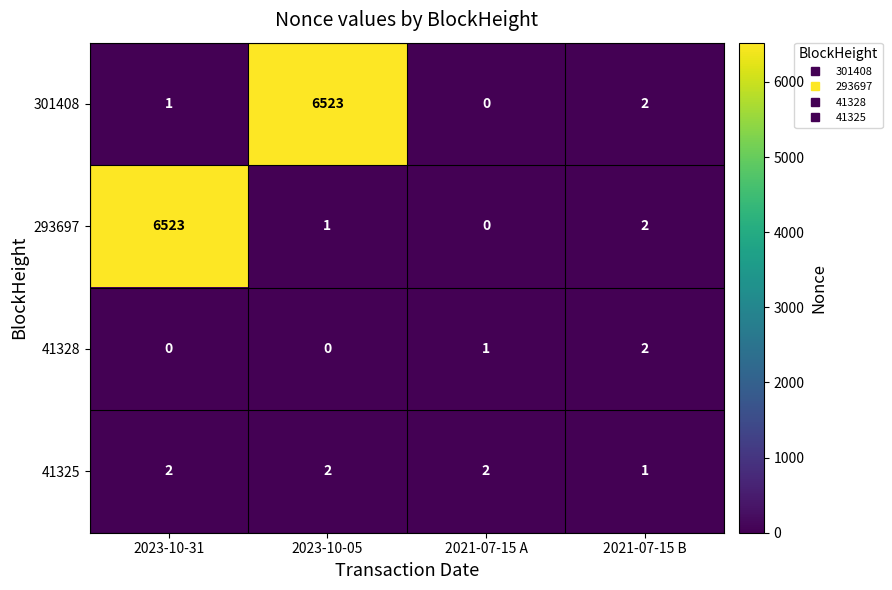

What is the greatest value displayed?

6523